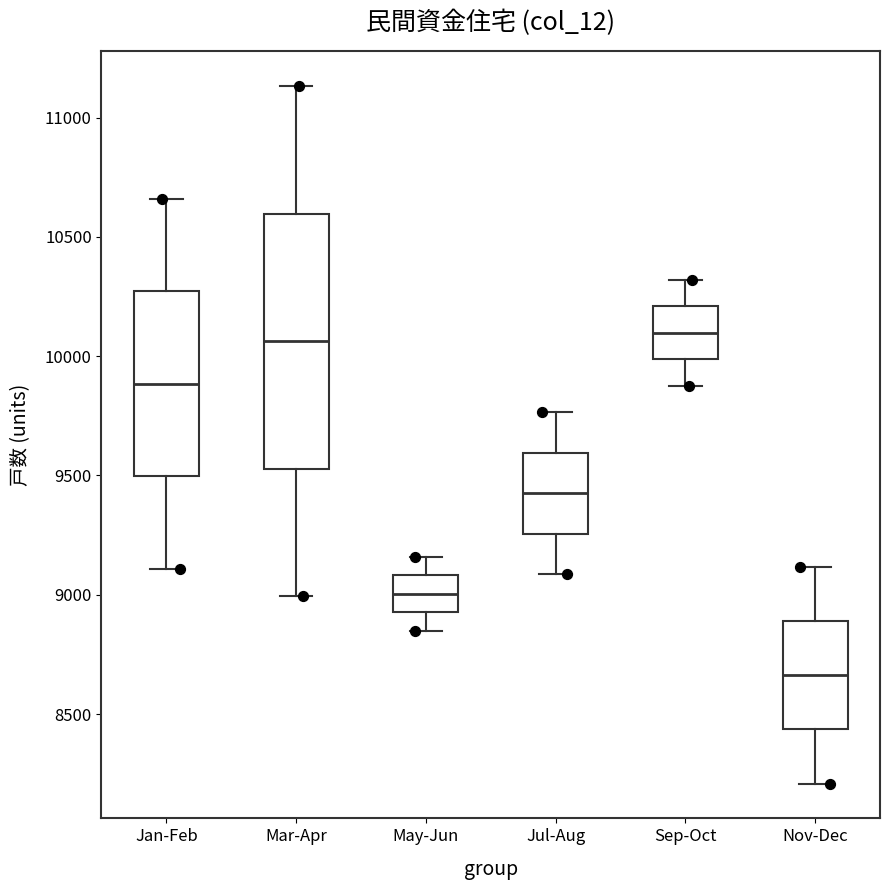

Which box has the lowest median line?

Nov-Dec